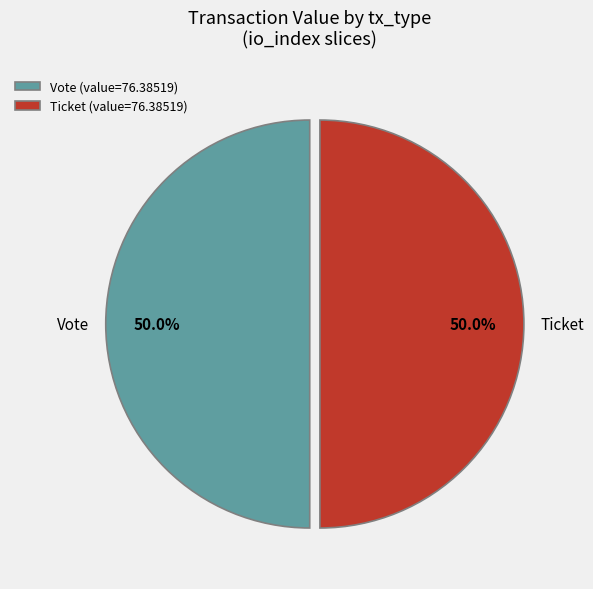

How many slices are in this pie chart?

2